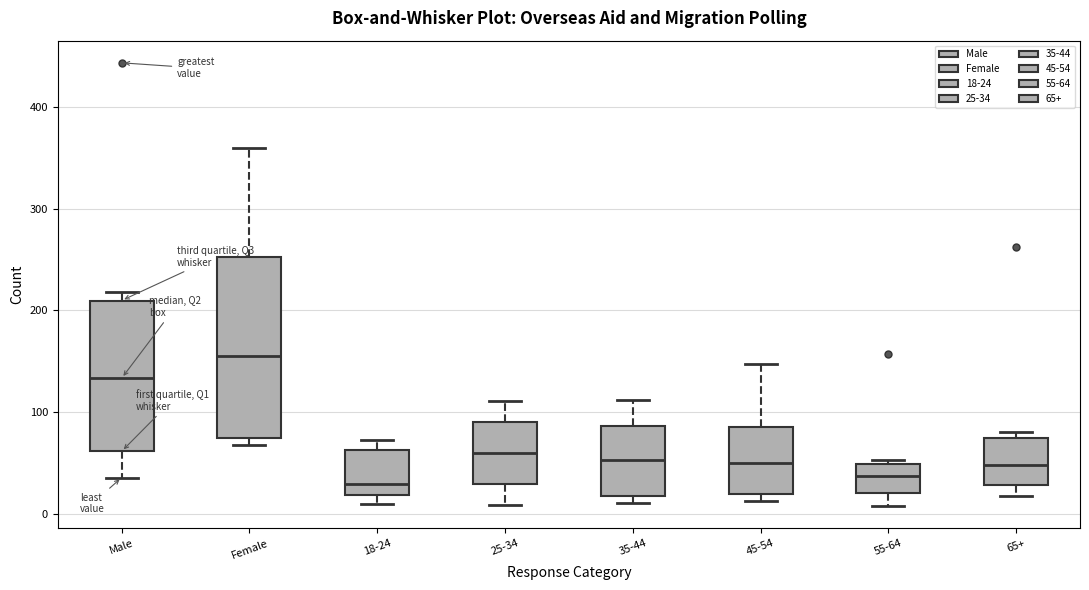

Where is the lower edge of the box for Male on the y-axis? The values are not printed on the chart, so give them approximately, as read against the axis.

60